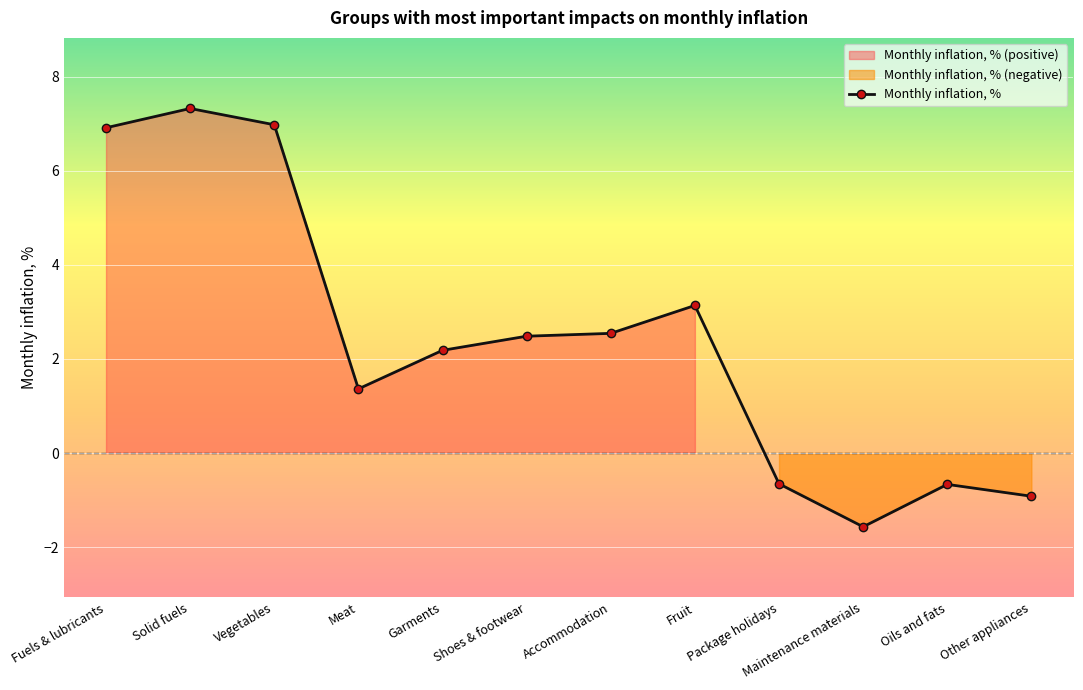

At which category does the data reach its first local peak?

Solid fuels